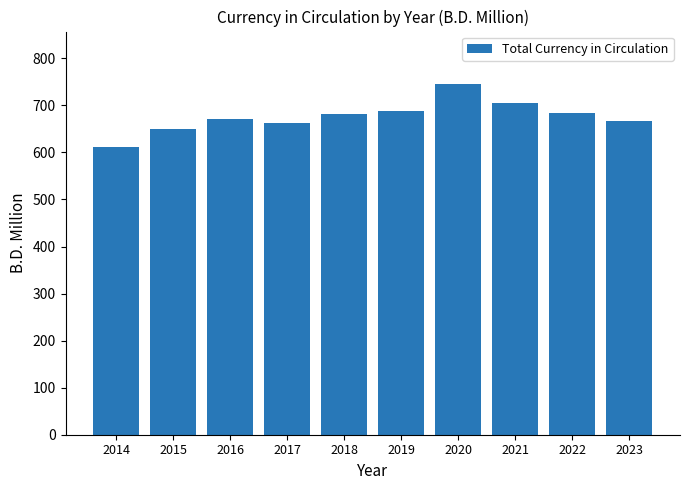

What is the change in value from 2014 to 2023?

+57.3